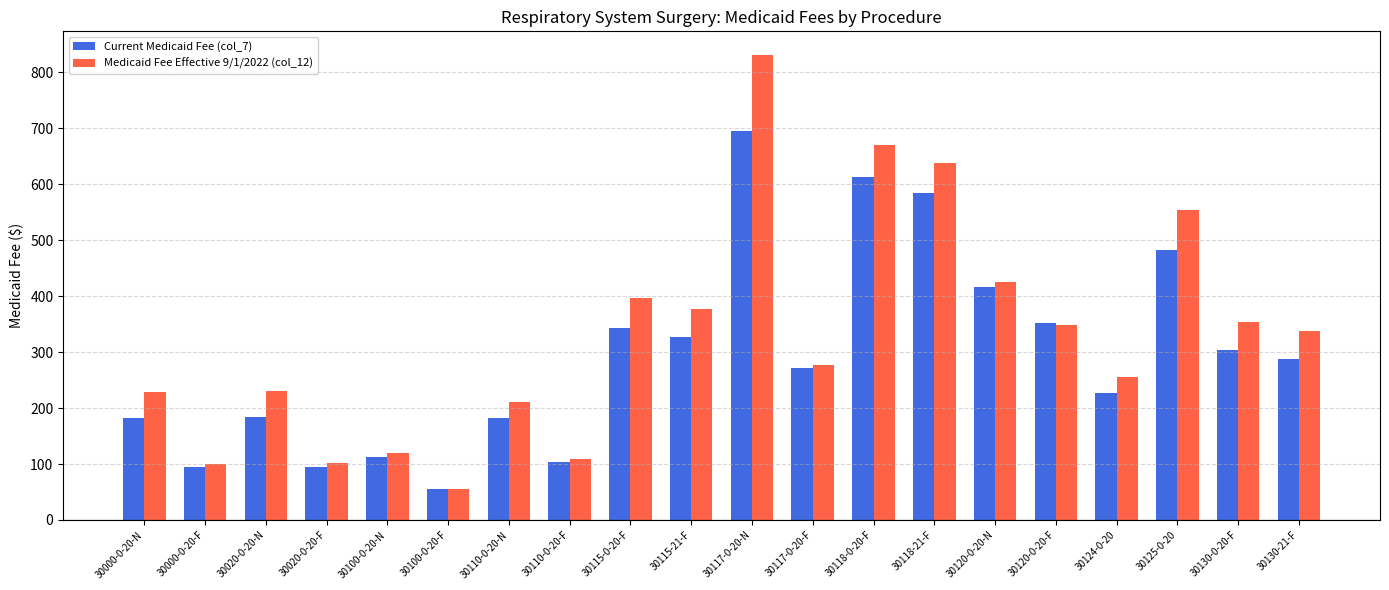

Which series changed the most between 30100-0-20-F and 30120-0-20-F?

Current Medicaid Fee (col_7)